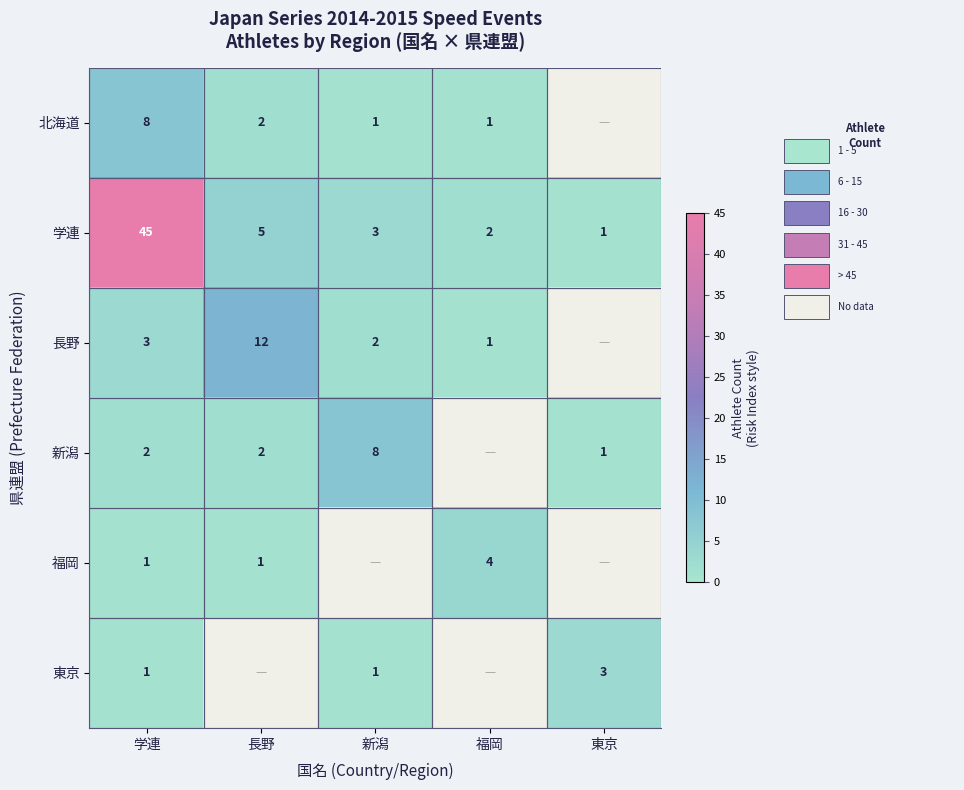

At which category does the chart reach its peak across all series?

学連